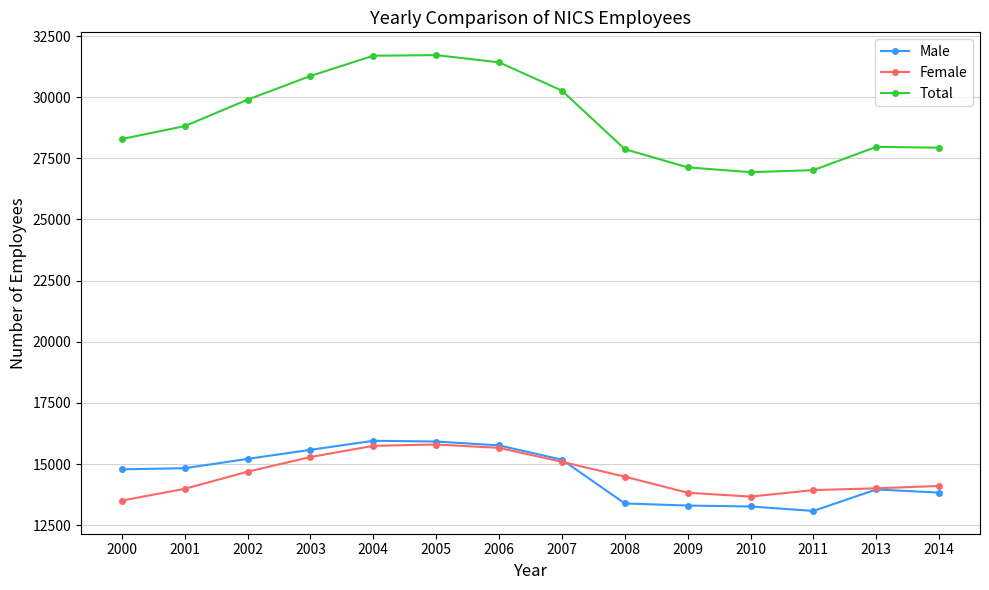

What is the difference between the maximum and second lowest values in the Female series?

2130